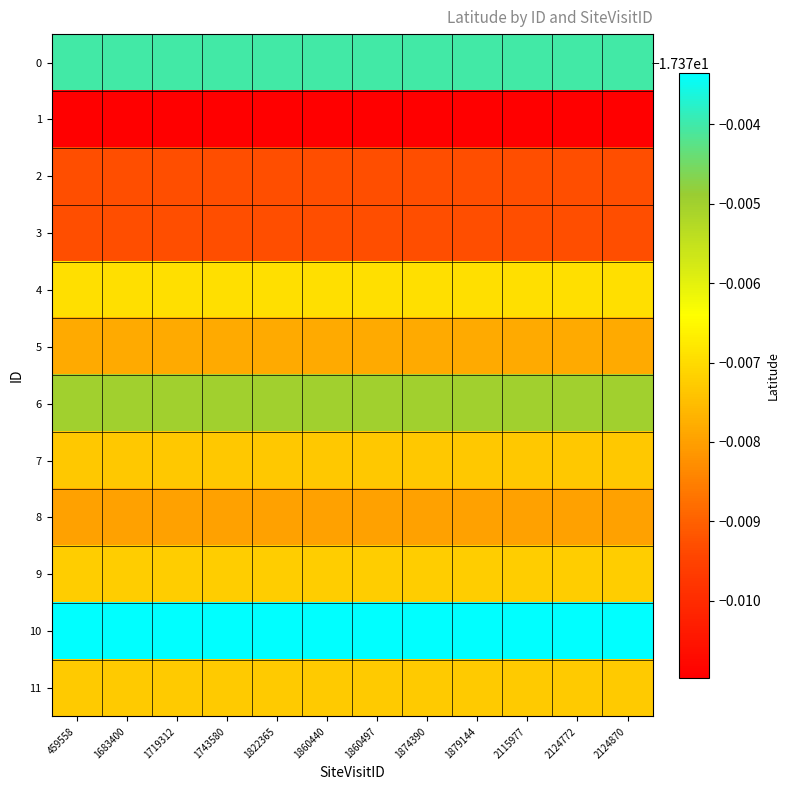

Which series has the largest total across all categories?

10